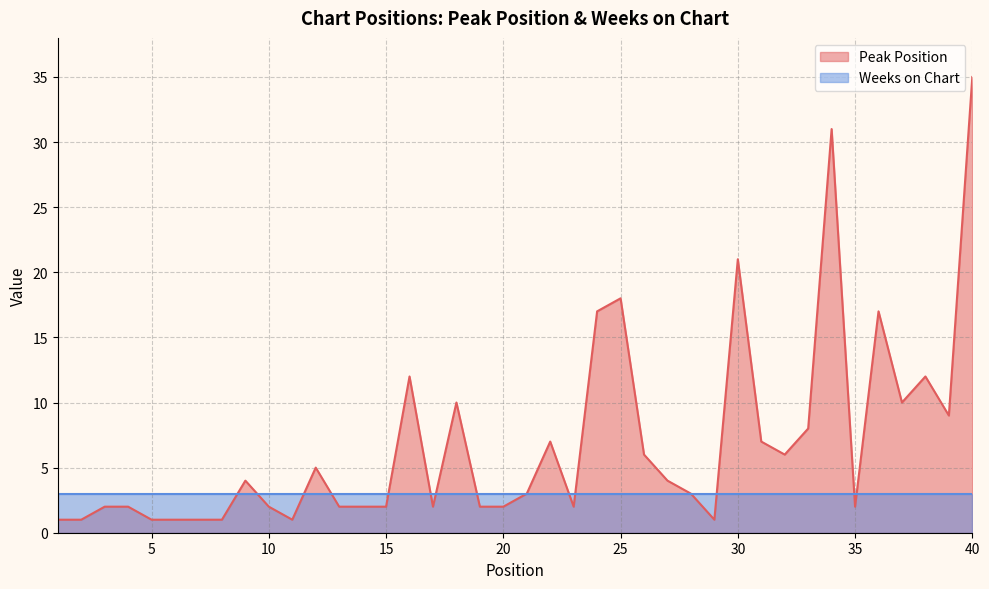

At which label is the value closest to 18?

25